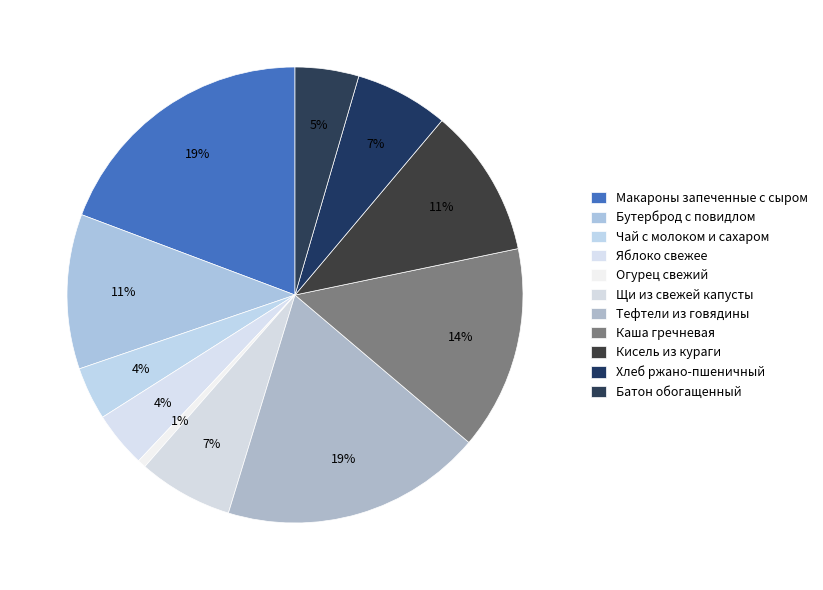

Do Тефтели из говядины and Бутерброд с повидлом together represent more than half of the pie?

No